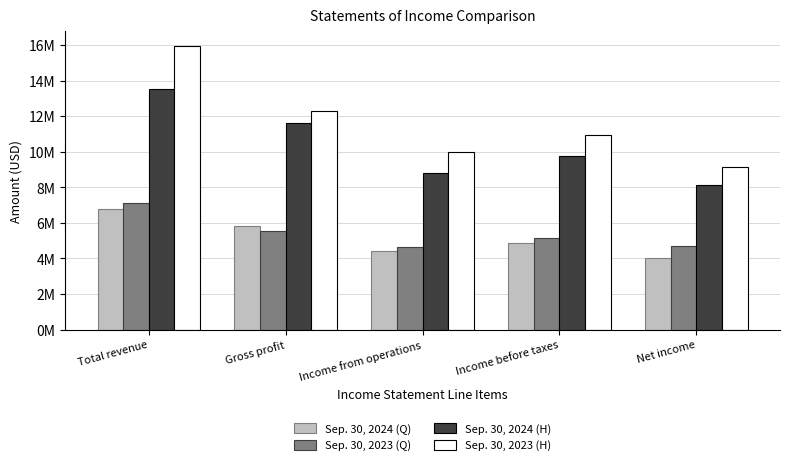

Which category has the highest value in the Sep. 30, 2024 (H) series?

Total revenue